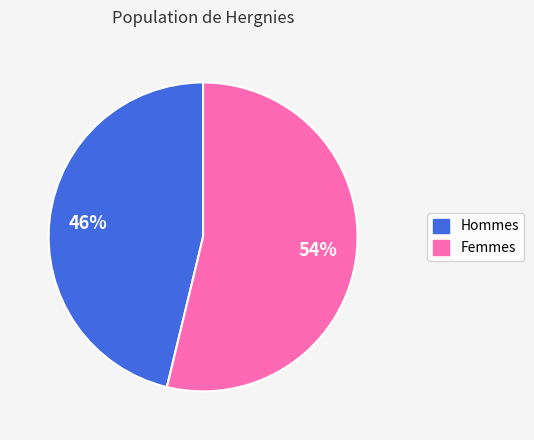

To the nearest percent, what is the difference between the largest and smallest slice percentages?

8%